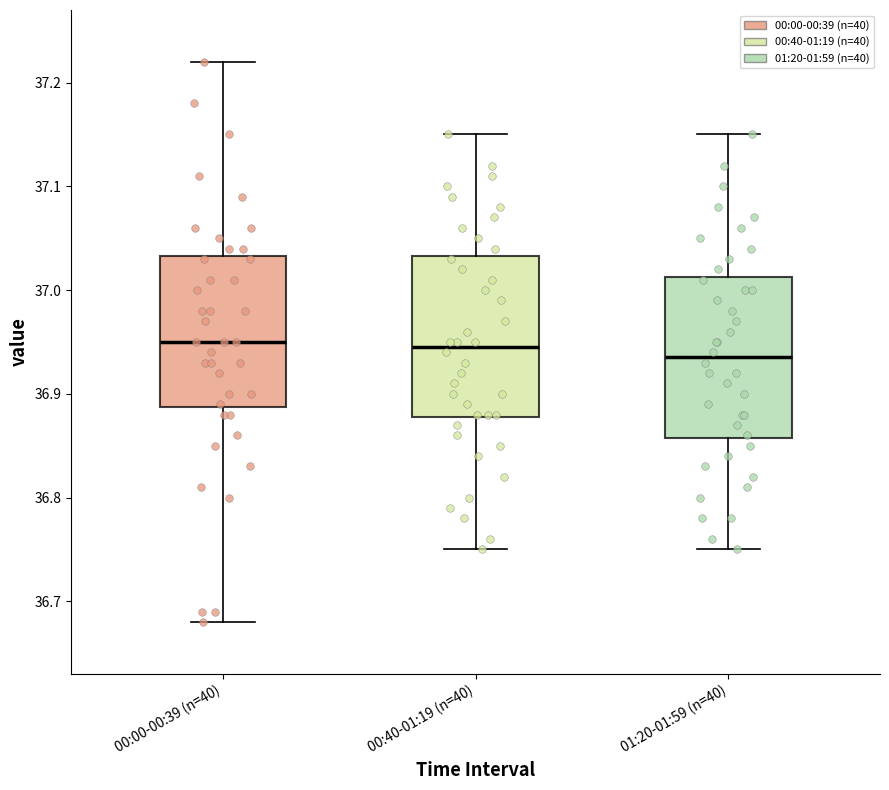

Reading left to right, read every box against the y-axis: the position of its median line, the range the box covers, and the ends of its whiskers. The values are not printed on the chart, so give them approximately, as read against the axis.

00:00-00:39 (n=40): median 36.95, box 36.89 to 37.03, whiskers 36.68 to 37.22
00:40-01:19 (n=40): median 36.95, box 36.88 to 37.03, whiskers 36.75 to 37.15
01:20-01:59 (n=40): median 36.94, box 36.86 to 37.01, whiskers 36.75 to 37.15